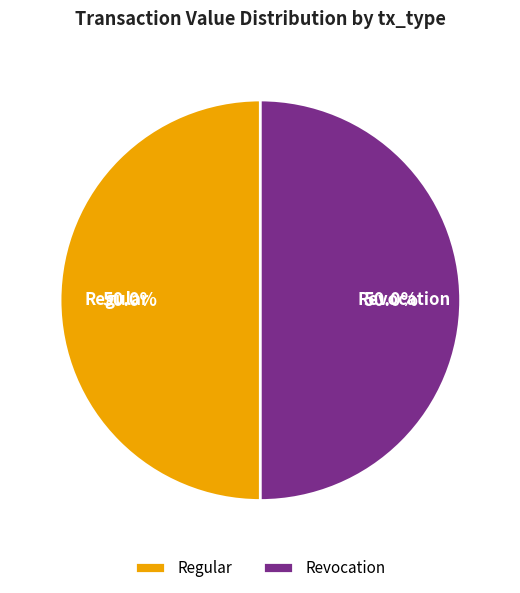

Combined, do Revocation and Regular account for over 50%?

Yes